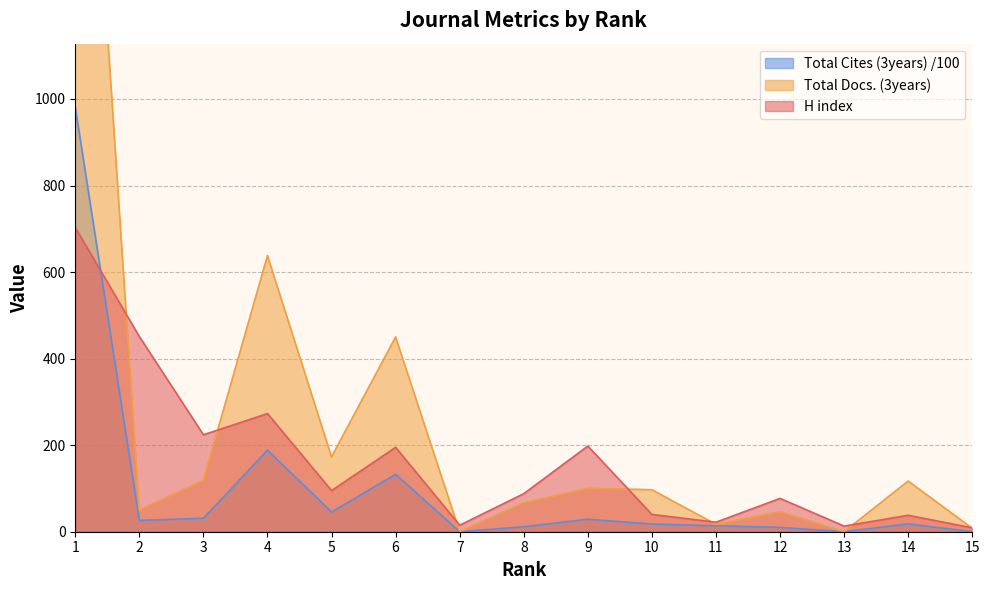

At which label is Total Docs. (3years) closest to 1135?

4